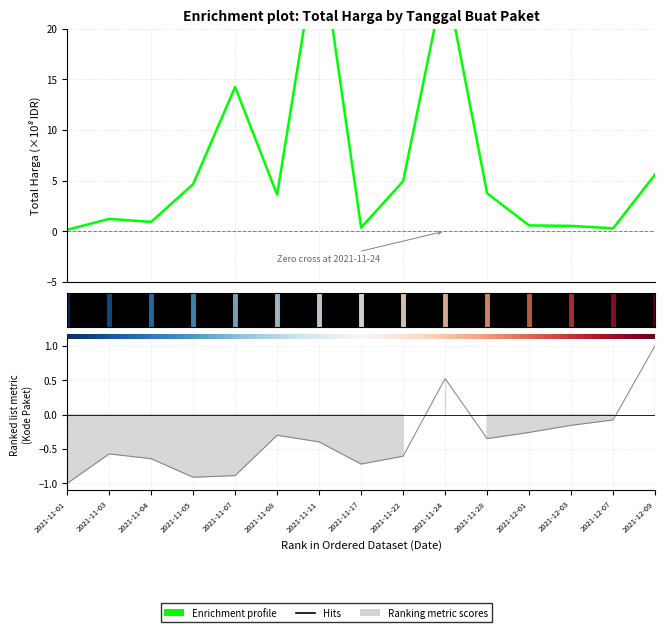

What is the sum of all values?

95.3